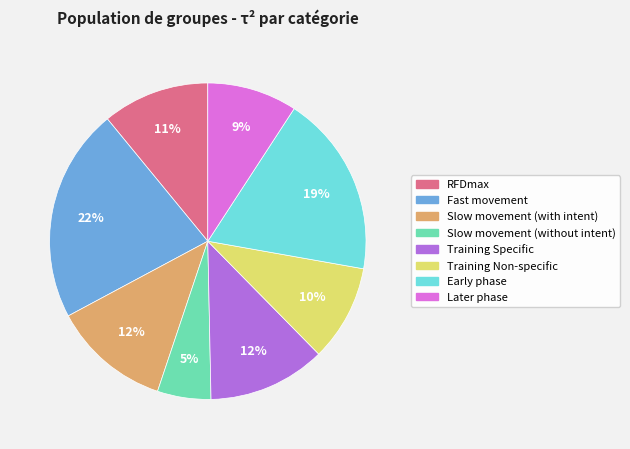

Which slice is the smallest?

Slow movement (without intent)